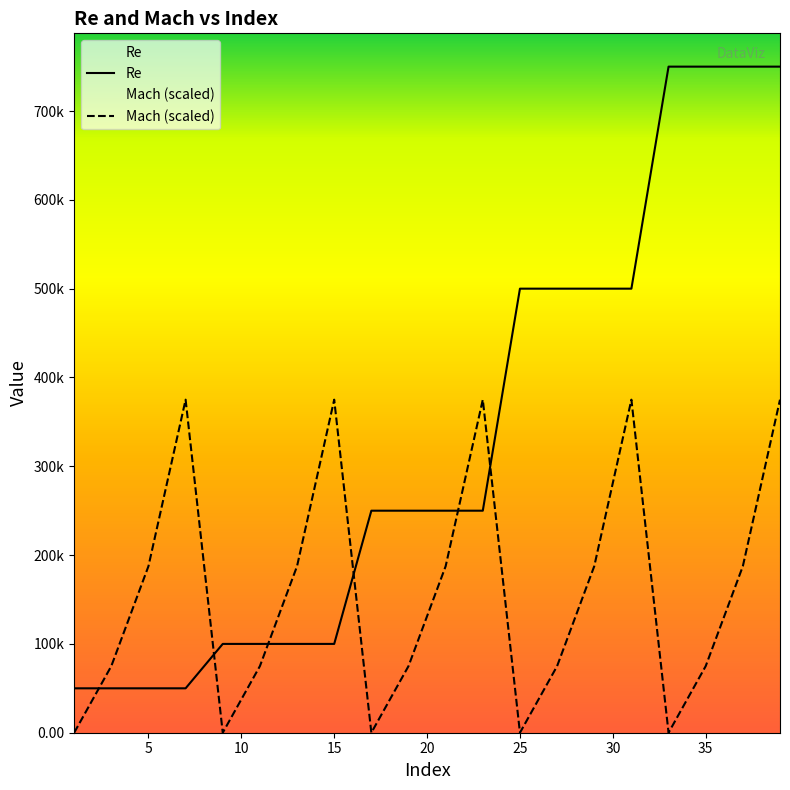

Rank the series at 37 from lowest to highest value.

Mach, Re